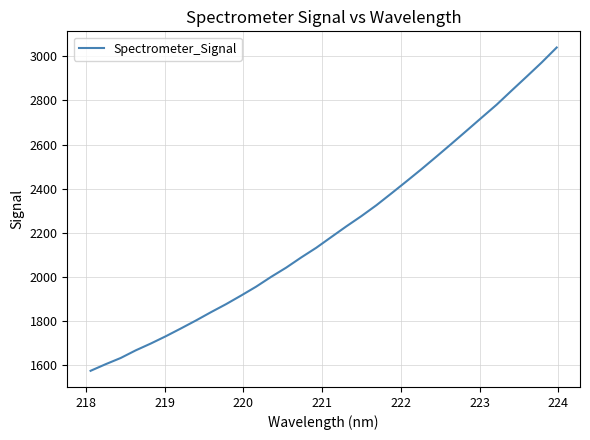

True or false: the data has more than 0 interior local peaks.

False